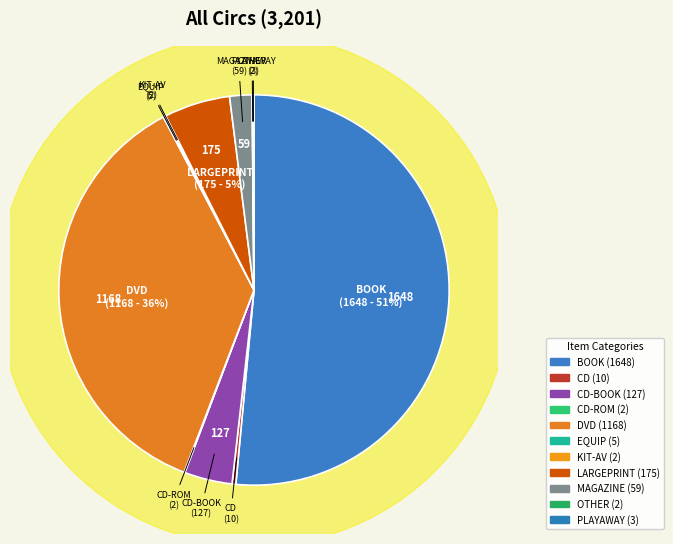

Is there any slice that represents more than half of the pie?

Yes